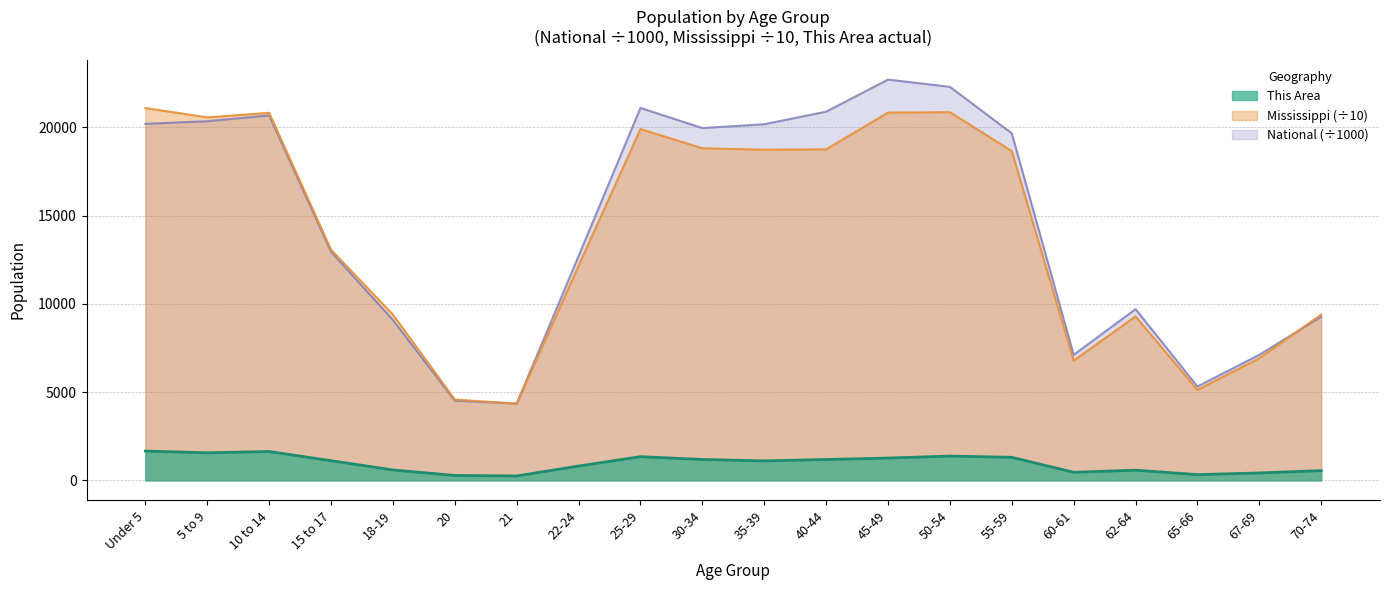

In Mississippi, how many points are lower than both neighbors (excluding endpoints)?

5